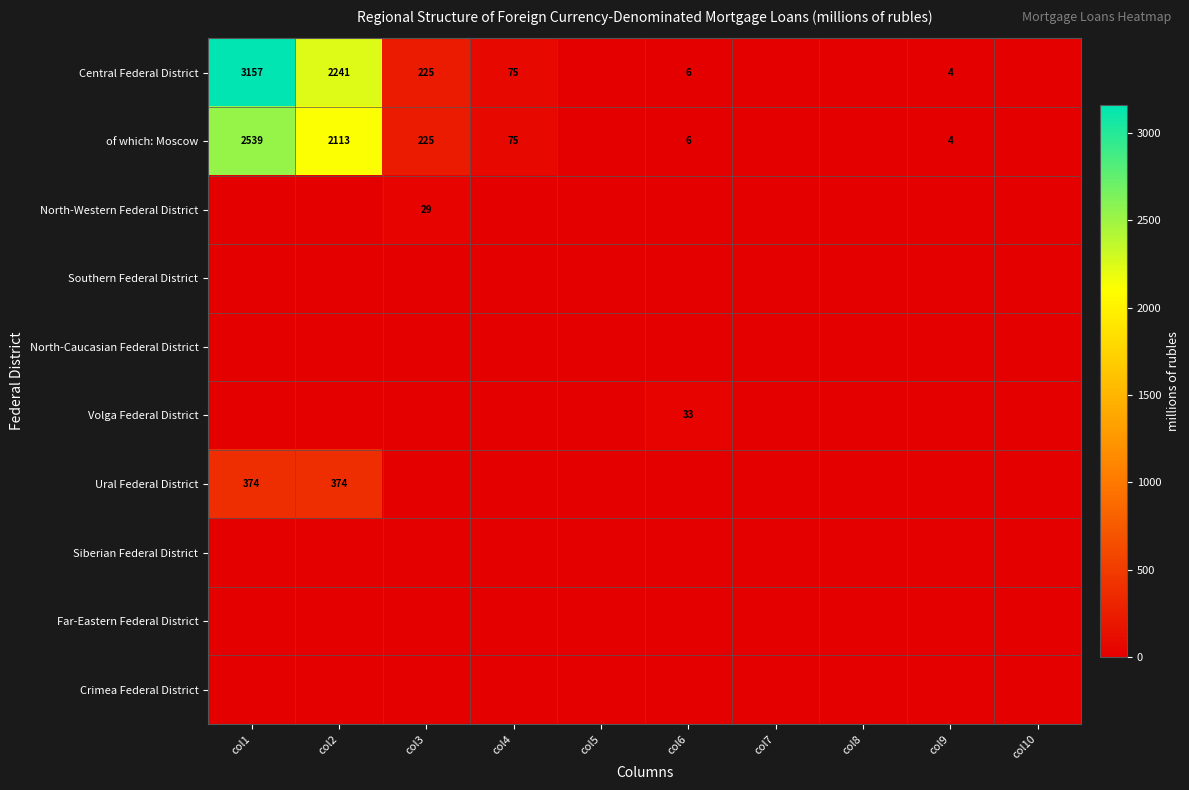

The Central Federal District series shows 3157 at col1. True or false?

True